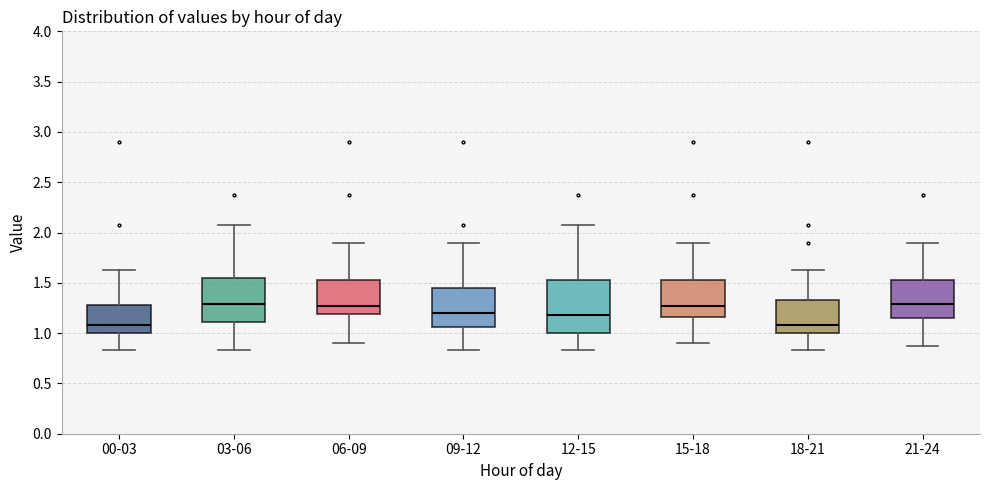

Reading left to right, read every box against the y-axis: the position of its median line, the range the box covers, and the ends of its whiskers. The values are not printed on the chart, so give them approximately, as read against the axis.

00-03: median 1.10, box 1.00 to 1.30, whiskers 0.85 to 1.65
03-06: median 1.30, box 1.10 to 1.55, whiskers 0.85 to 2.05
06-09: median 1.25, box 1.20 to 1.55, whiskers 0.90 to 1.90
09-12: median 1.20, box 1.05 to 1.45, whiskers 0.85 to 1.90
12-15: median 1.20, box 1.00 to 1.55, whiskers 0.85 to 2.05
15-18: median 1.25, box 1.15 to 1.55, whiskers 0.90 to 1.90
18-21: median 1.10, box 1.00 to 1.35, whiskers 0.85 to 1.65
21-24: median 1.30, box 1.15 to 1.55, whiskers 0.85 to 1.90